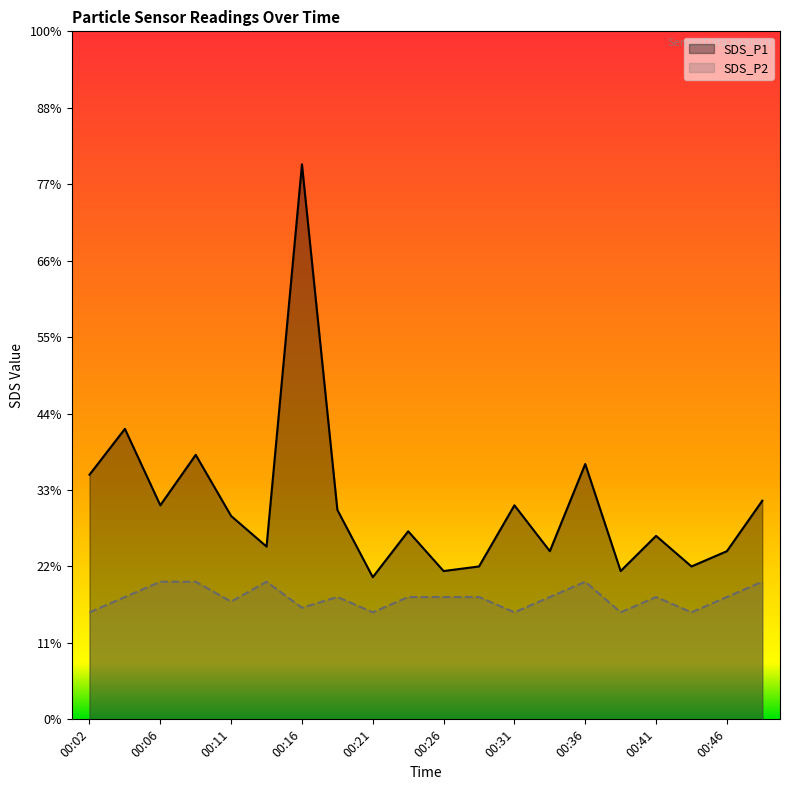

Which series has the widest spread of values?

SDS_P1